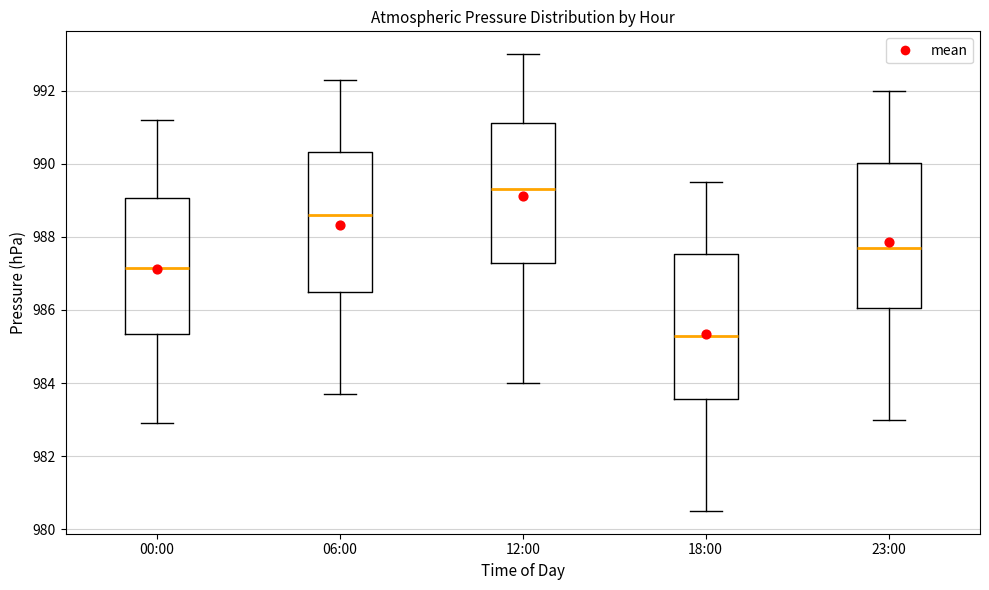

Reading left to right, read every box against the y-axis: the position of its median line, the range the box covers, and the ends of its whiskers. The values are not printed on the chart, so give them approximately, as read against the axis.

00:00: median 987.2, box 985.4 to 989.0, whiskers 983.0 to 991.2
06:00: median 988.6, box 986.6 to 990.4, whiskers 983.8 to 992.4
12:00: median 989.4, box 987.2 to 991.2, whiskers 984.0 to 993.0
18:00: median 985.4, box 983.6 to 987.6, whiskers 980.6 to 989.6
23:00: median 987.8, box 986.0 to 990.0, whiskers 983.0 to 992.0